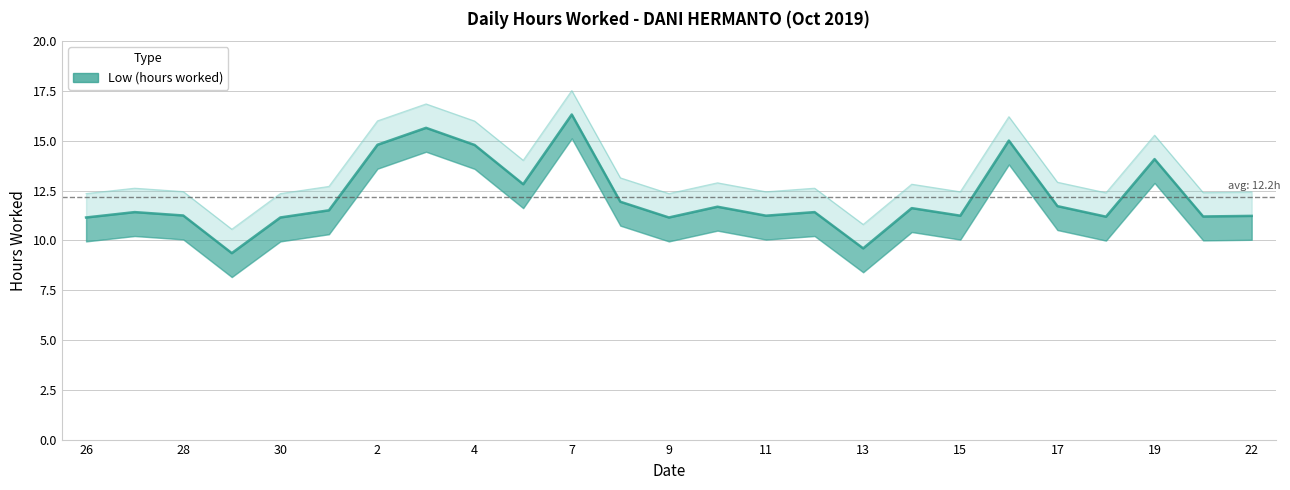

What is the maximum value shown in the chart?

16.3